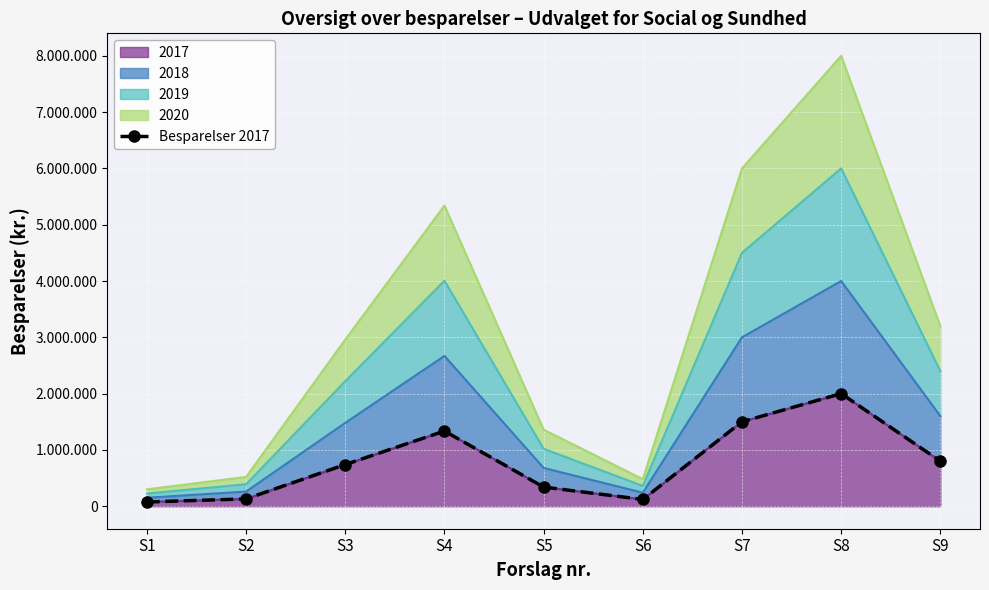

What is the change in value from S7 to S9?

-700000